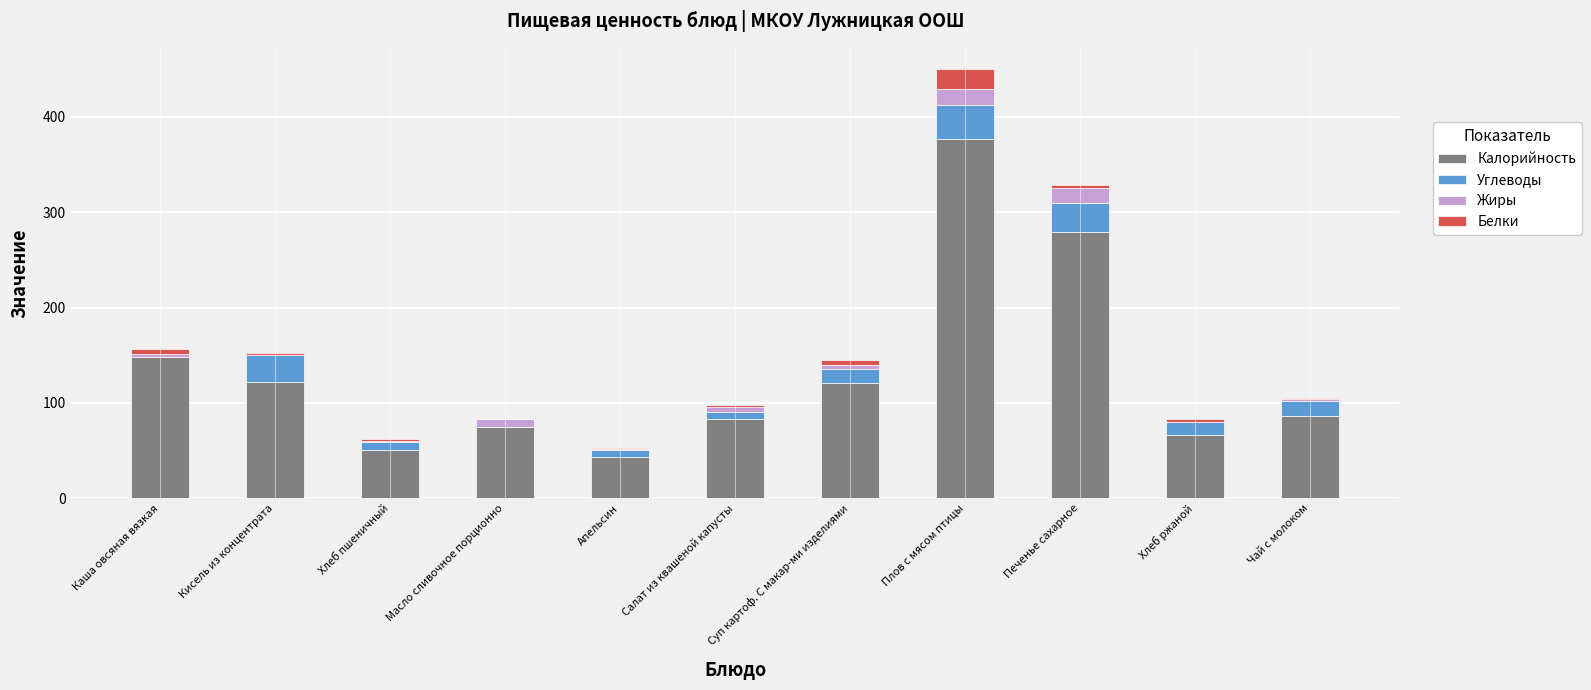

Count the number of categories in the chart.

11